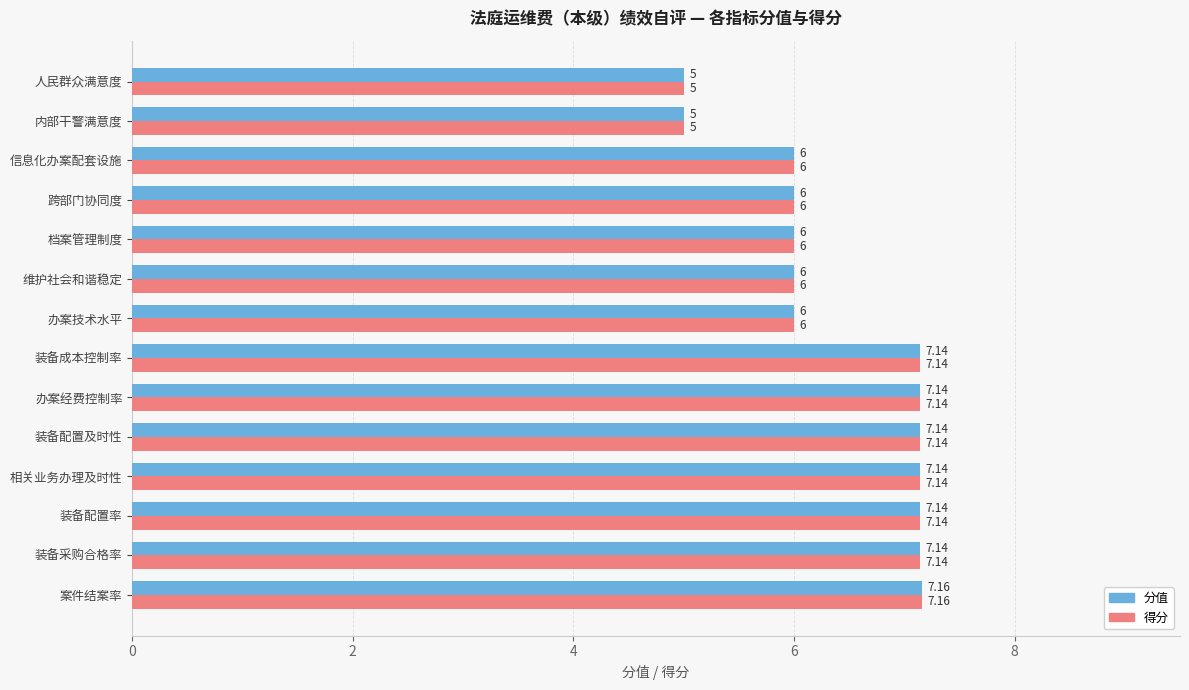

What is the average value of the 得分 series?

6.4